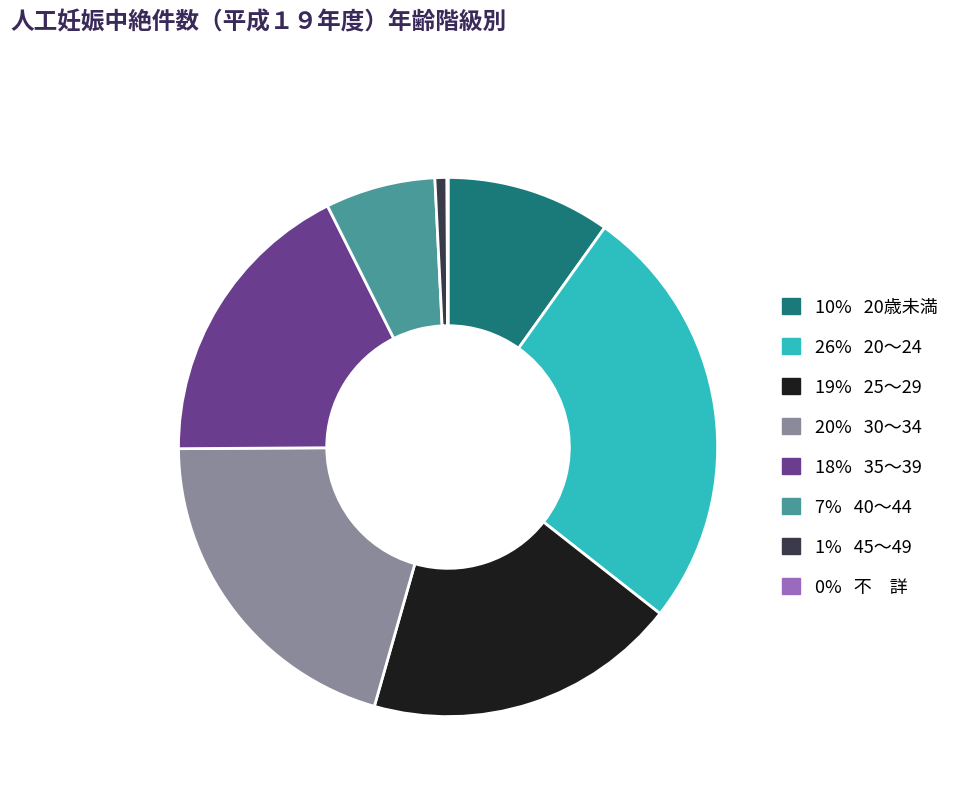

Is there any slice that represents more than half of the pie?

No